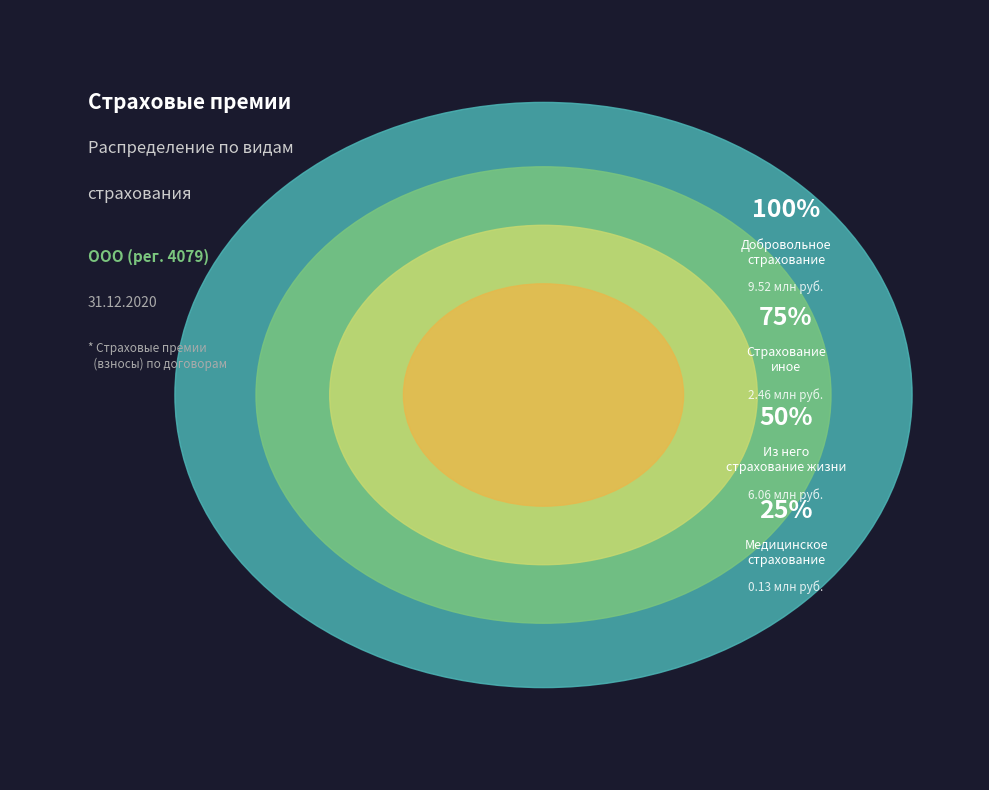

Is it true that Медицинское страхование is 1% of the pie?

True